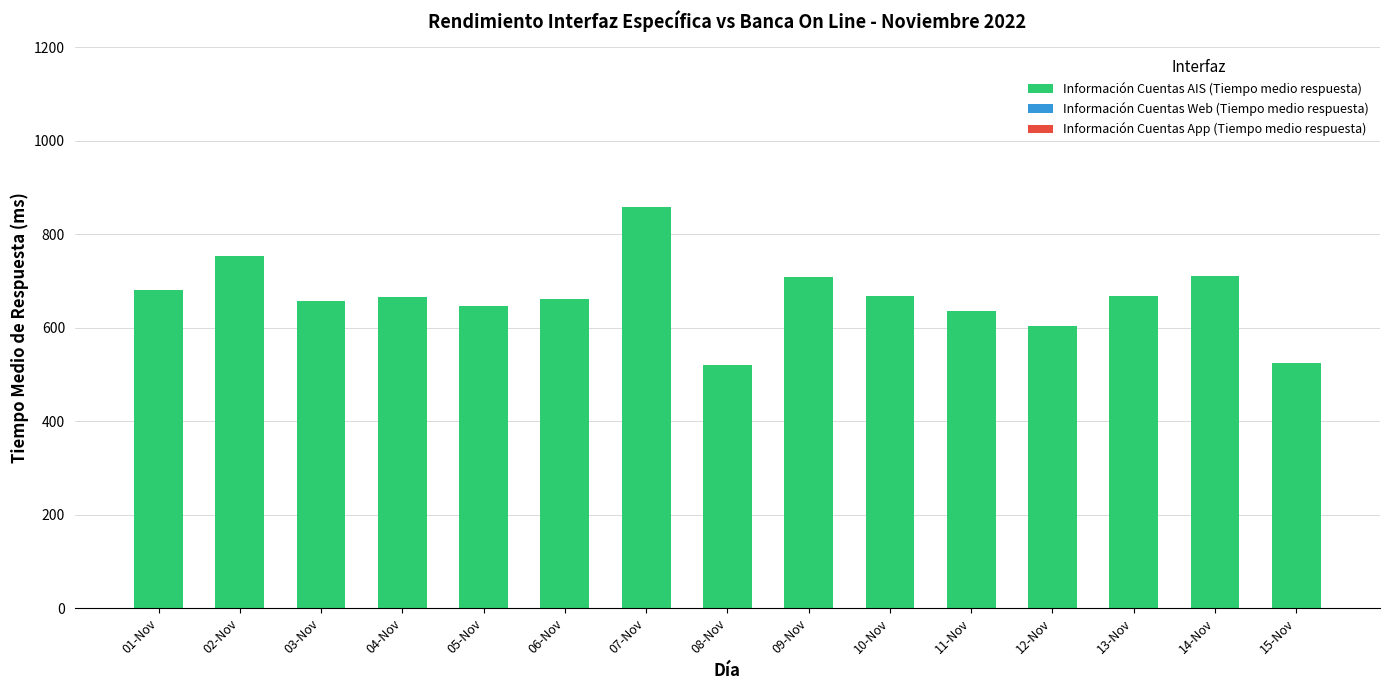

What is the label of the 15th bar from the left?

15-Nov